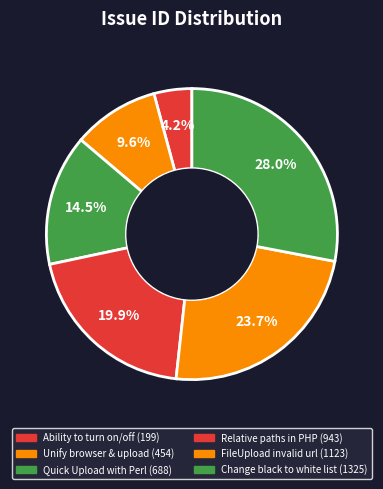

Which slice is the smallest?

Ability to turn on/off